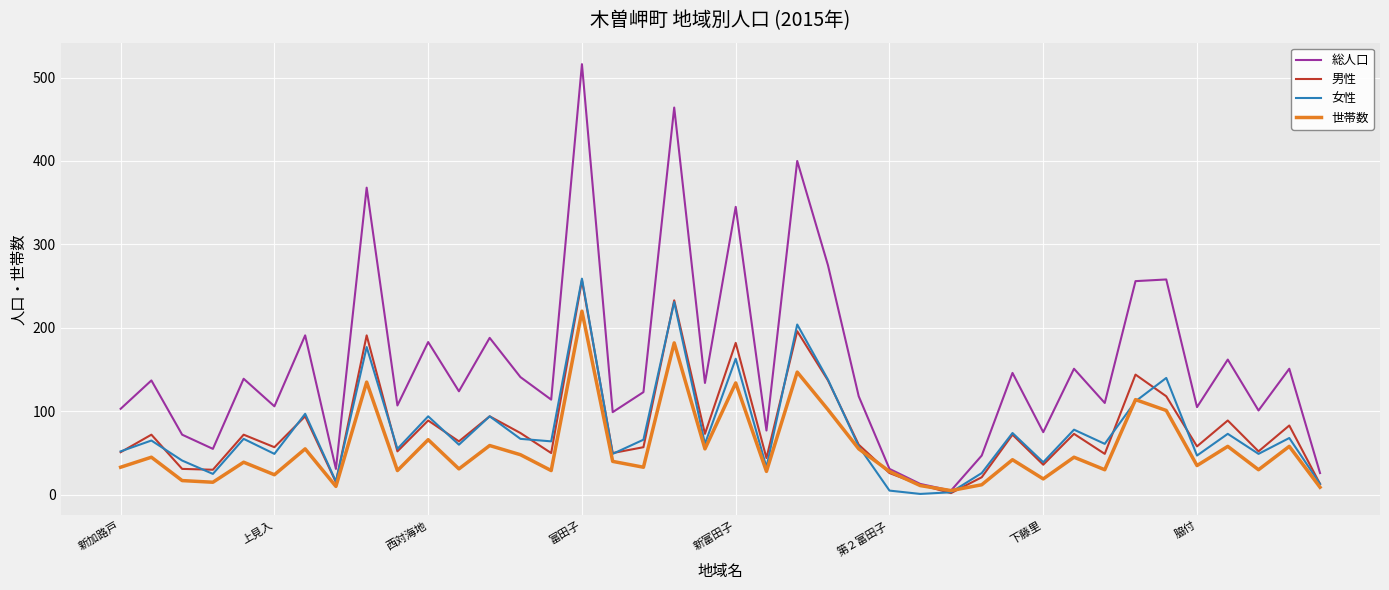

What are all the series names shown in the legend?

総人口, 男性, 女性, 世帯数